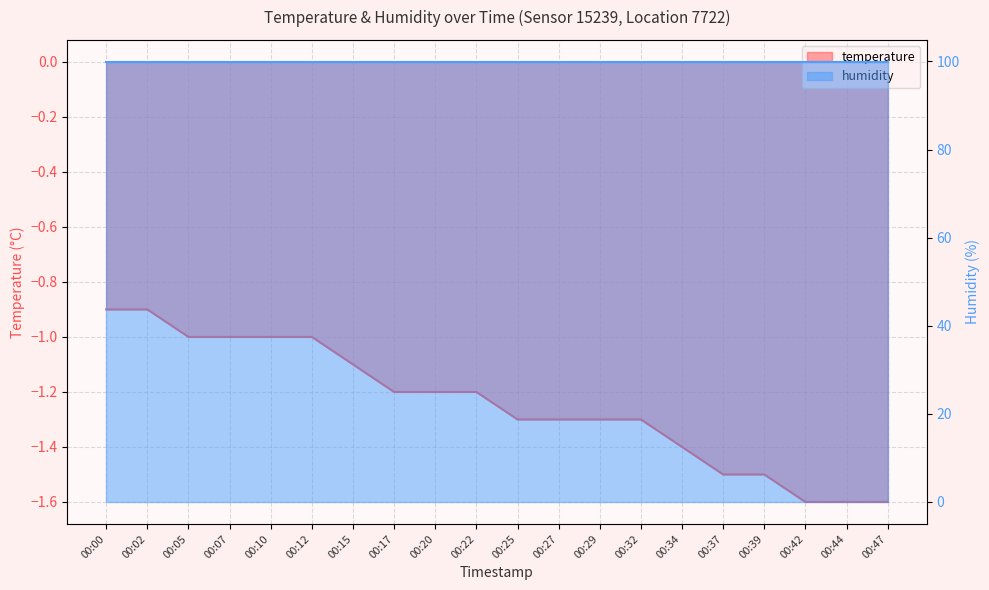

Reading left to right, list all the values displayed in this chart.

00:00=-0.9	00:02=-0.9	00:05=-1.0	00:07=-1.0	00:10=-1.0	00:12=-1.0	00:15=-1.1	00:17=-1.2	00:20=-1.2	00:22=-1.2	00:25=-1.3	00:27=-1.3	00:29=-1.3	00:32=-1.3	00:34=-1.4	00:37=-1.5	00:39=-1.5	00:42=-1.6	00:44=-1.6	00:47=-1.6